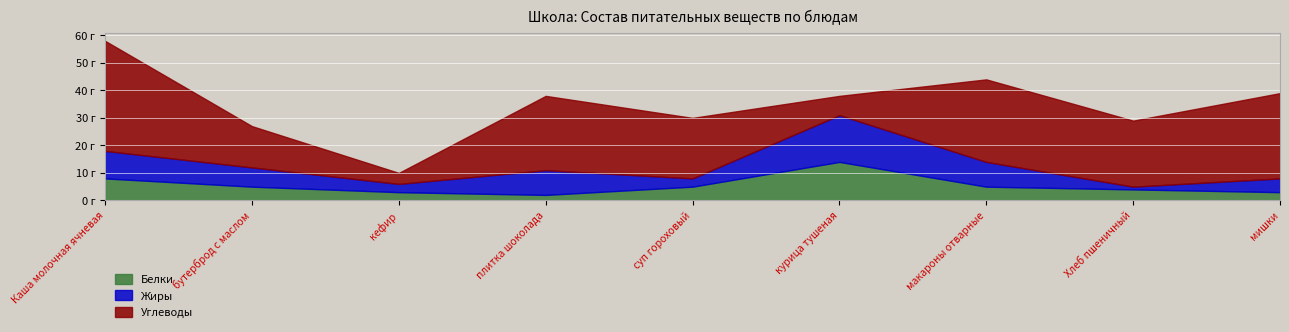

What is the label of the 5th point from the left?

суп гороховый